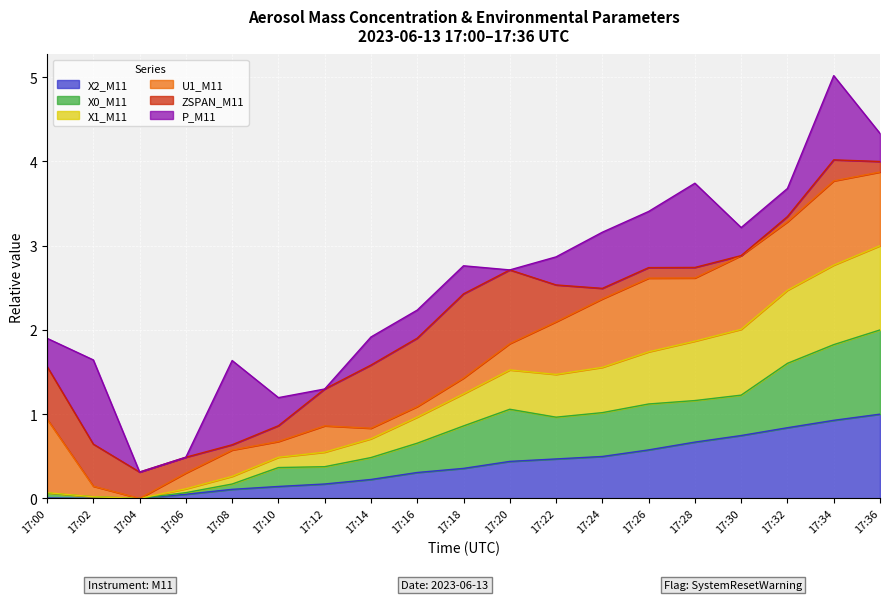

At which category is the sum across all series the highest?

17:34